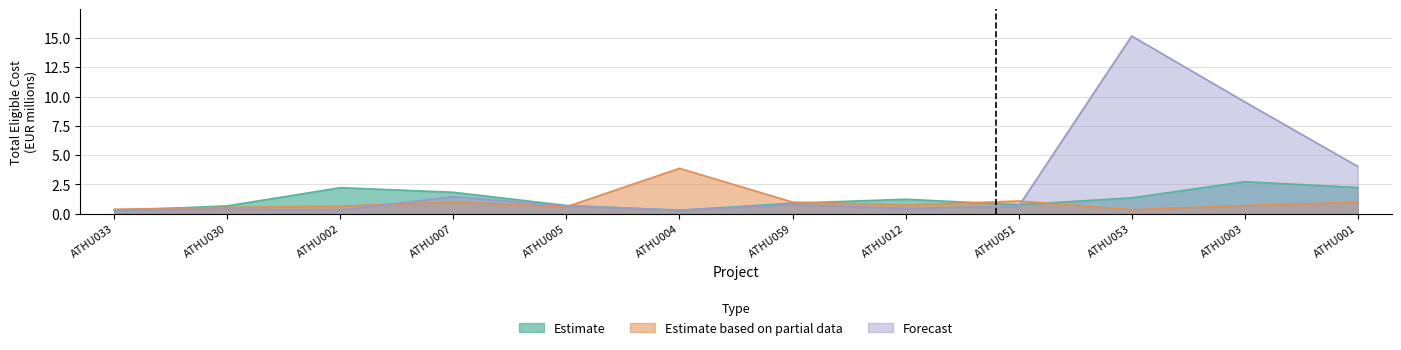

True or false: Estimate based on partial data has a value of 0.5 at ATHU030.

True